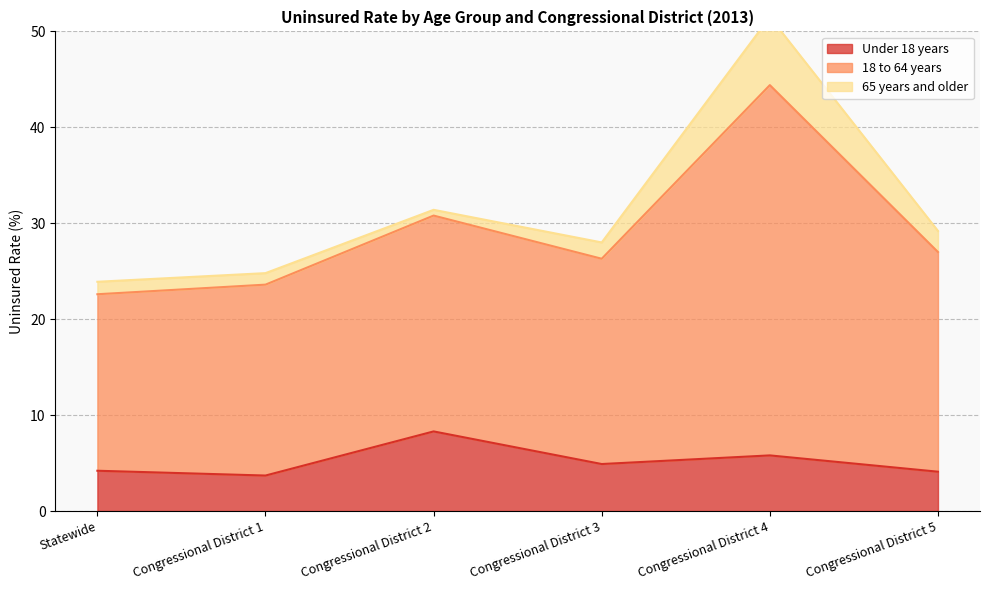

Where does the 18 to 64 years series first go above 29?

Congressional District 2